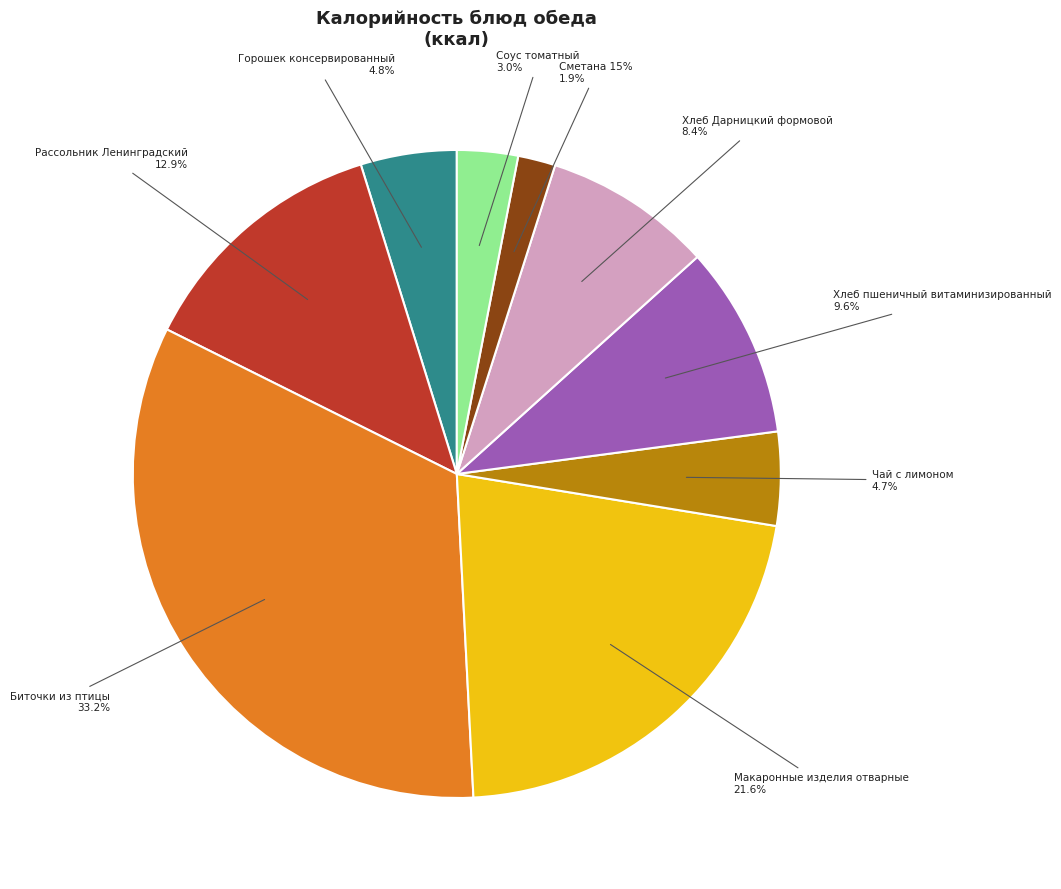

Is there a majority slice in this chart?

No